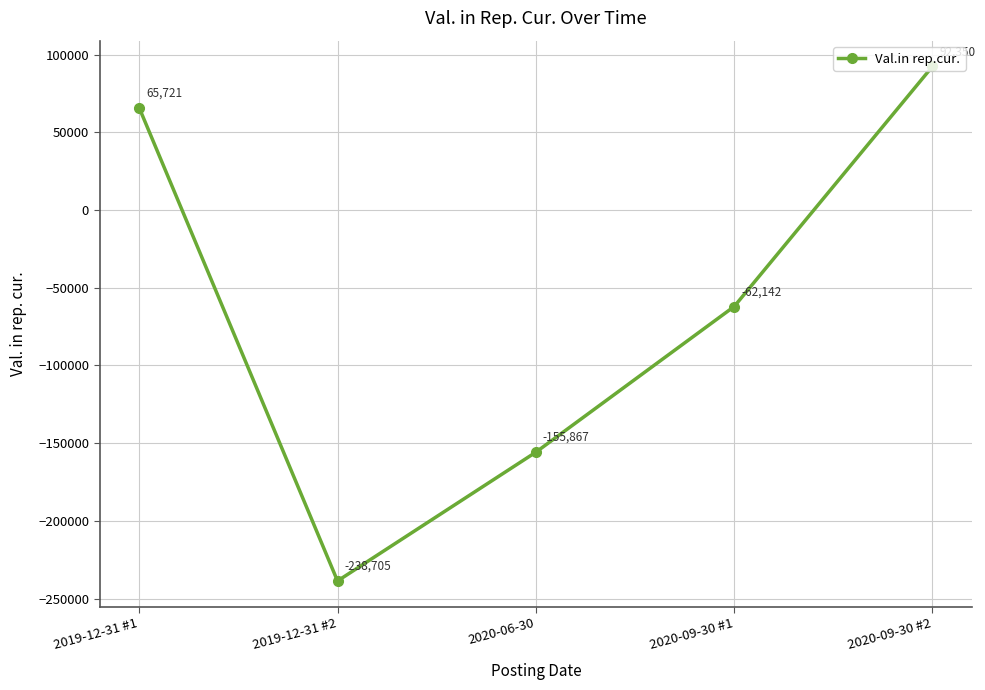

Which has a higher value, 2019-12-31 #1 or 2020-09-30 #2?

2020-09-30 #2